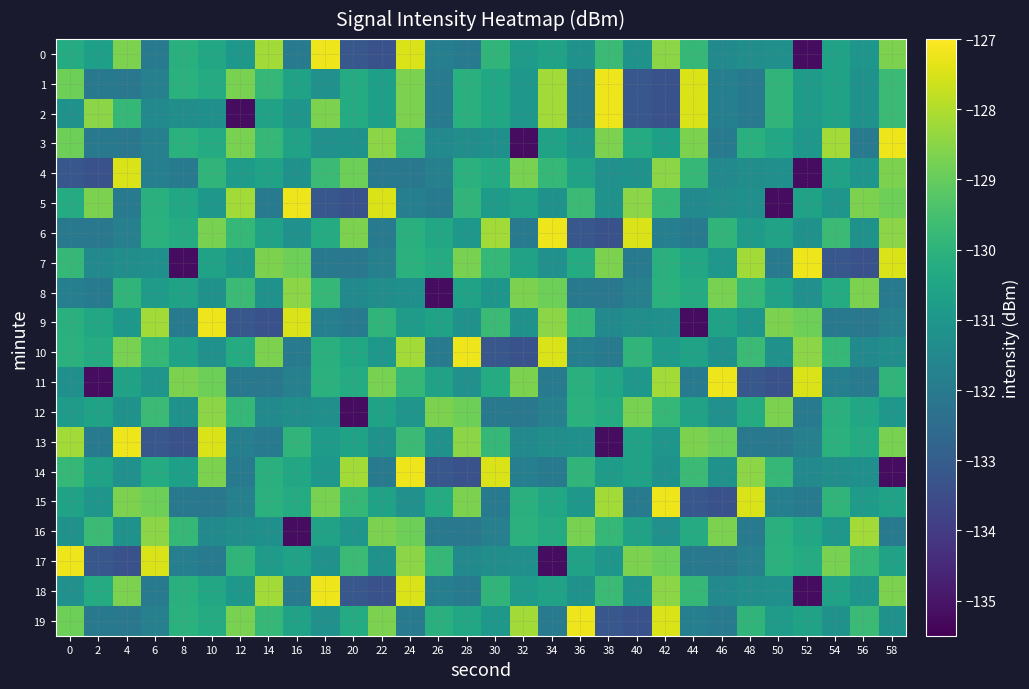

Which series changed the most between 2 and 46?

11